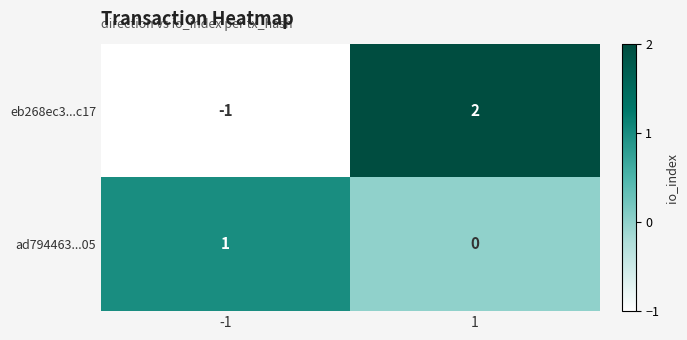

Which series has the widest spread of values?

eb268ec3...c17